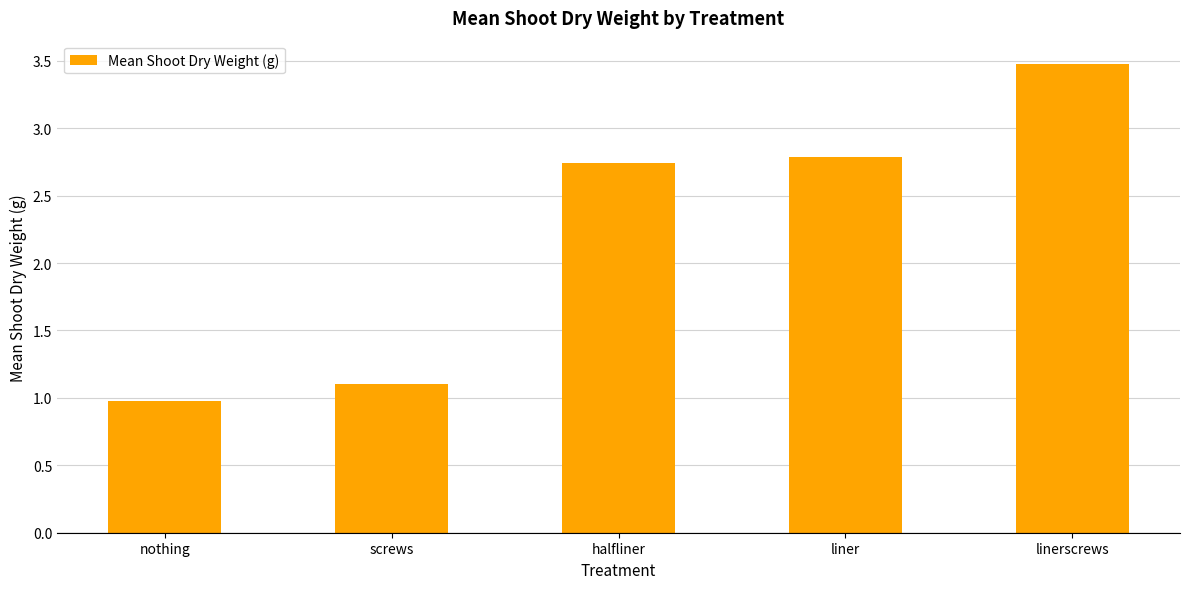

What is the change in value from screws to halfliner?

+1.6